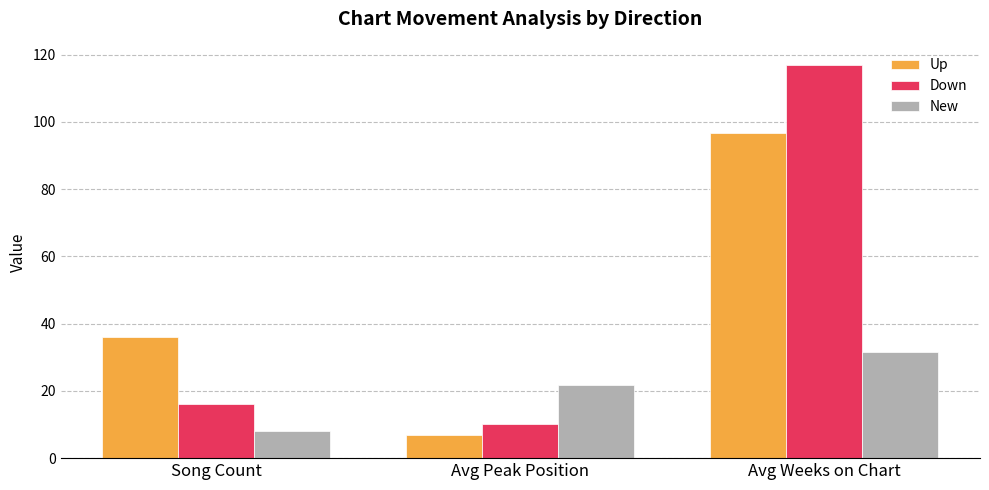

How many values in the New series are below 21?

1